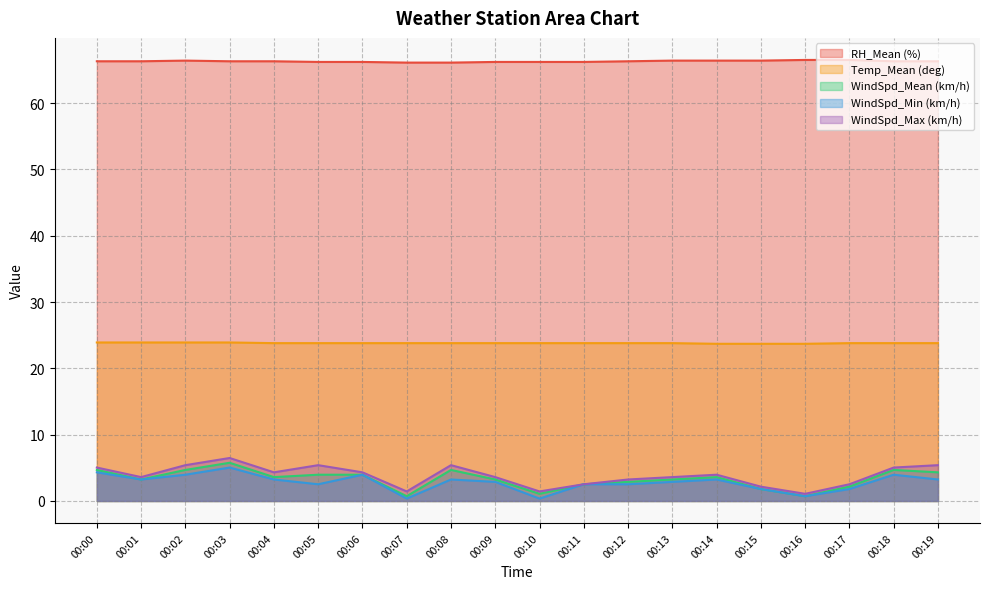

At which category does the chart reach its peak across all series?

00:16